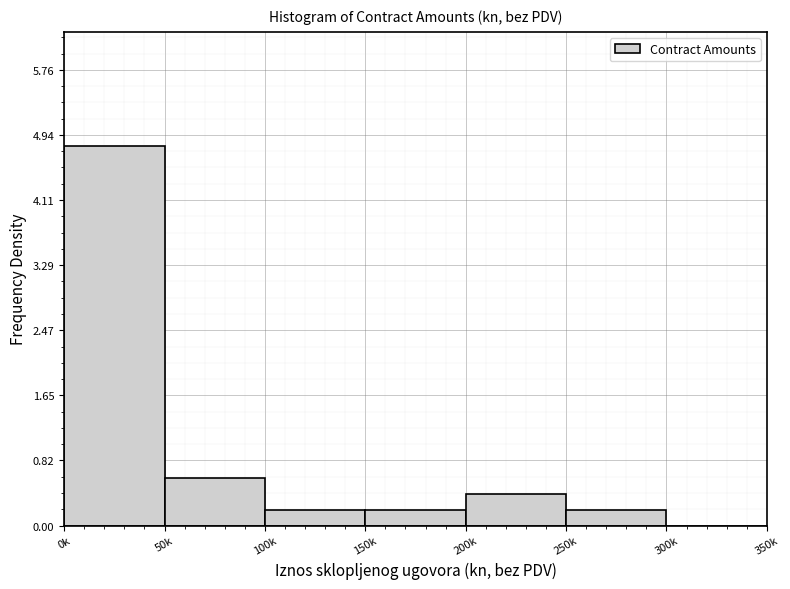

Reading left to right, list all the values displayed in this chart.

0k=4.8	50k=0.6	100k=0.2	150k=0.2	200k=0.4	250k=0.2	300k=0.0